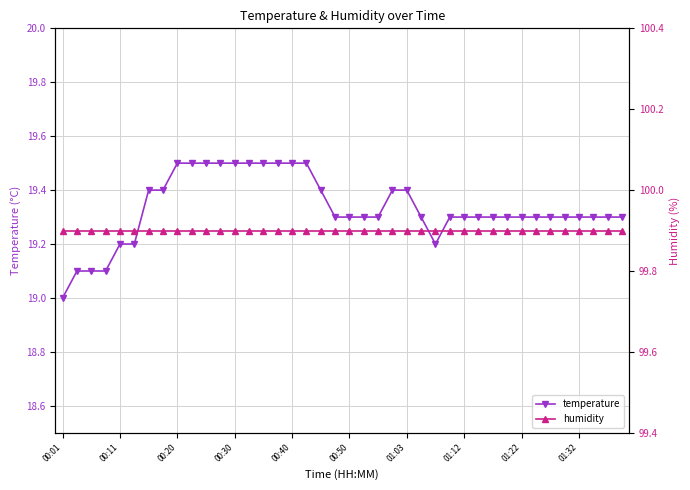

True or false: temperature and humidity intersect in this chart.

False